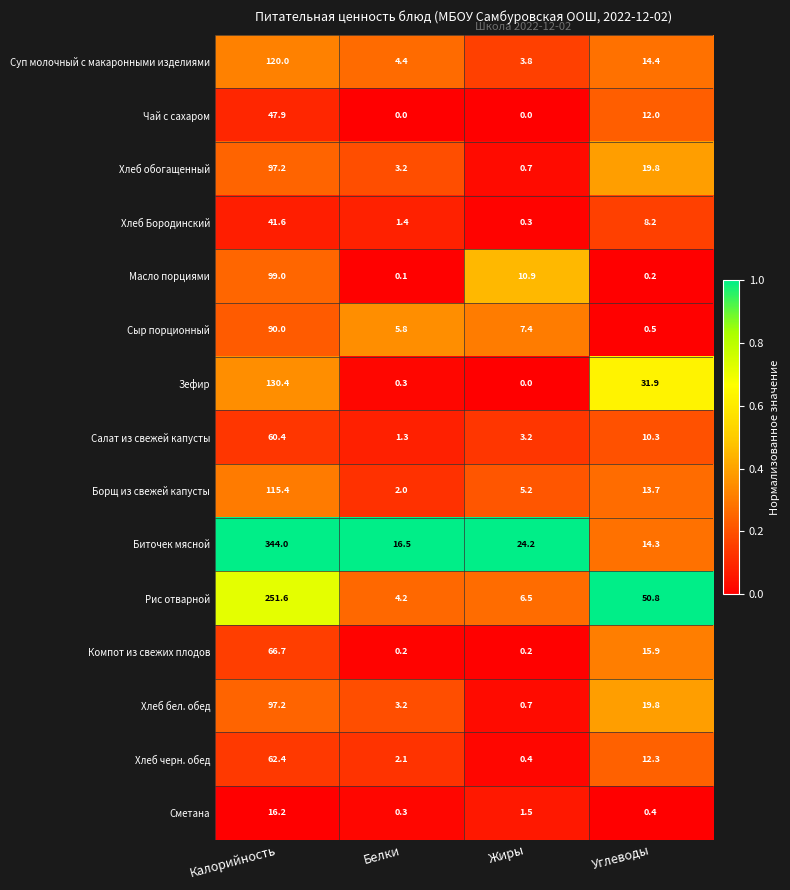

At which label does Сметана reach its minimum?

Белки